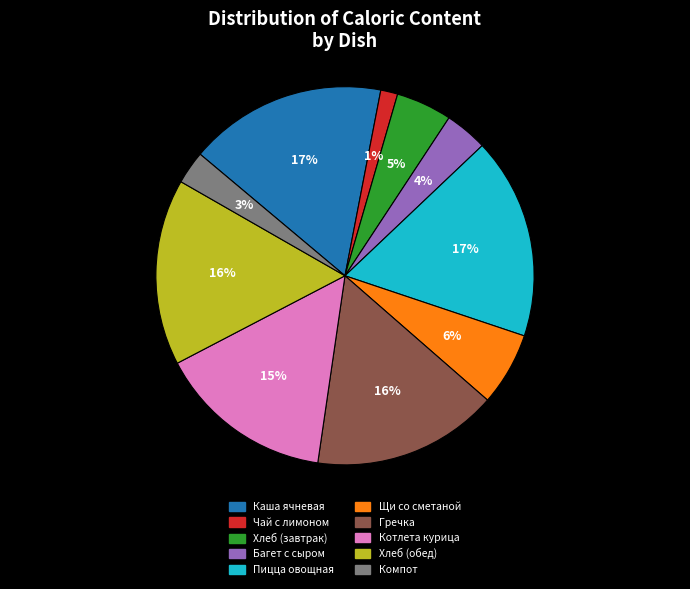

Is there a majority slice in this chart?

No